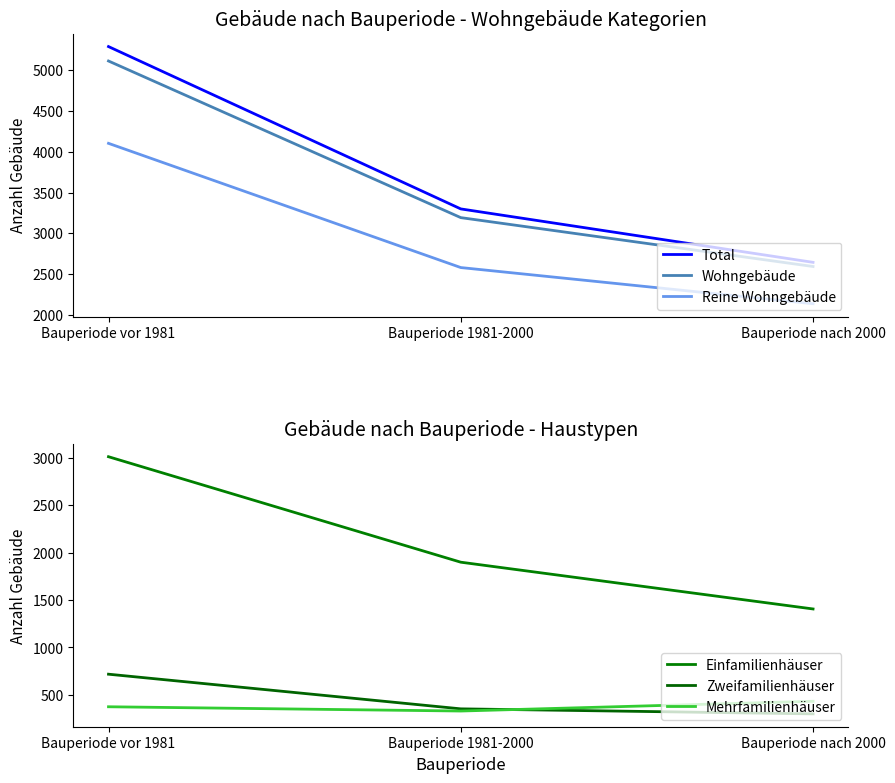

What is the label of the 1st point from the right?

Bauperiode nach 2000